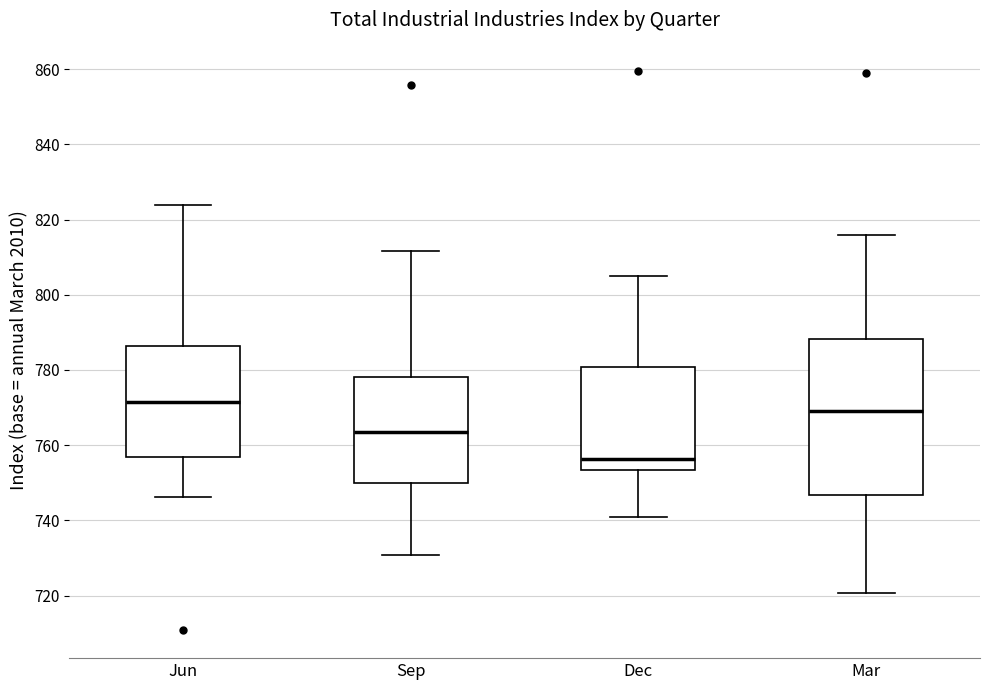

Which box has the highest median line?

Jun